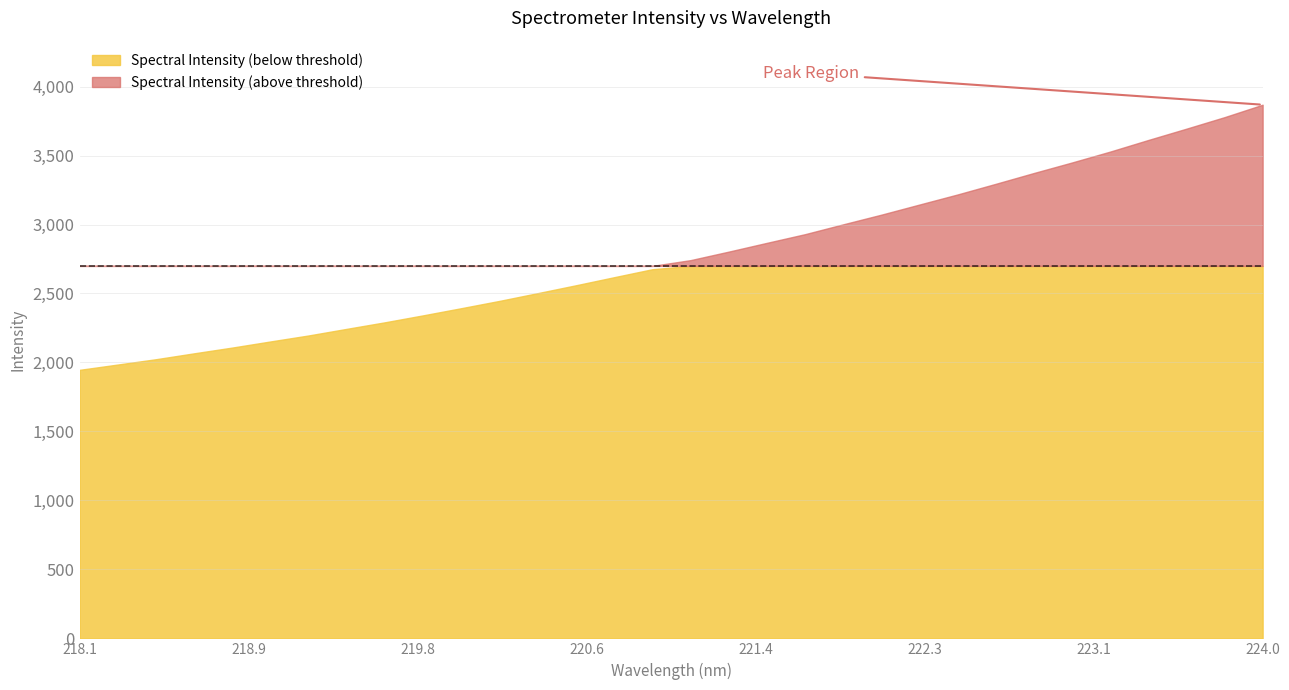

Reading left to right, list all the values displayed in this chart.

1946.4	1984.9	2023.4	2066.2	2108.0	2152.3	2195.8	2243.8	2291.3	2341.7	2393.6	2446.6	2502.7	2559.6	2618.1	2675.9	2741.8	2803.4	2867.1	2929.9	3001.3	3071.3	3144.8	3217.8	3294.9	3373.4	3449.7	3528.6	3612.7	3694.6	3778.2	3868.4